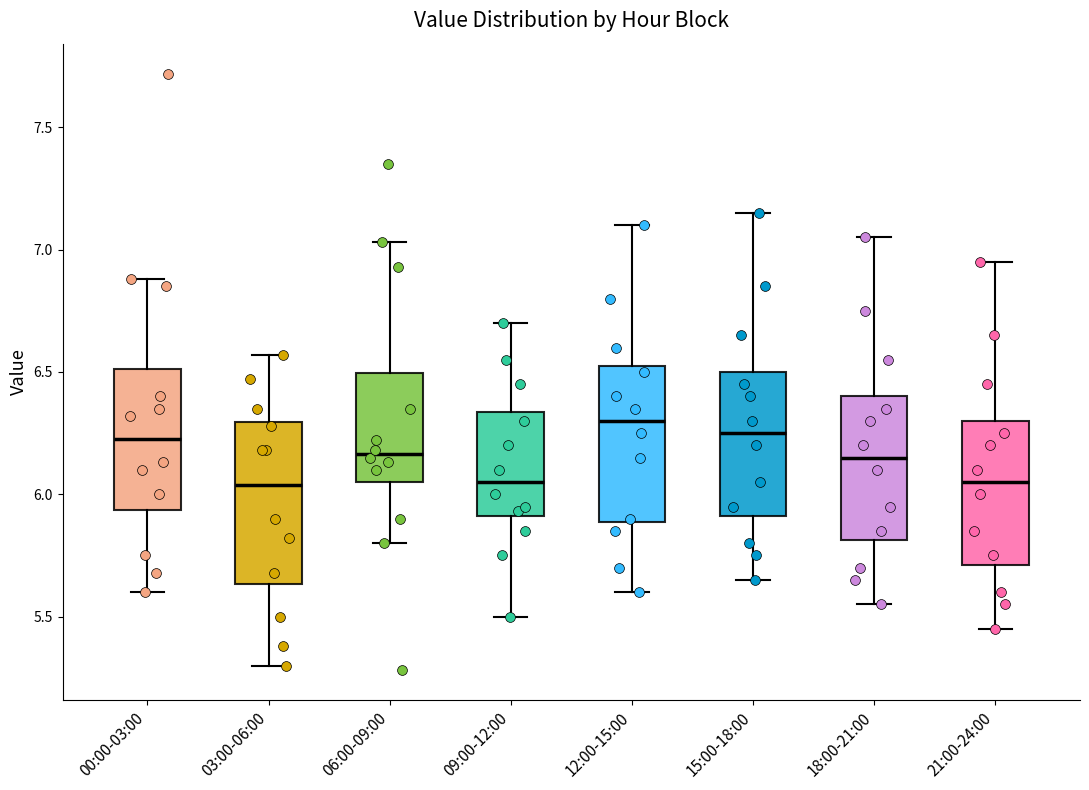

Reading left to right, transcribe this box plot: for each box, give where its median line is, the range the box spans, and where its two whiskers end, as read against the y-axis. The values are not printed on the chart, so give them approximately, as read against the axis.

00:00-03:00: median 6.25, box 5.95 to 6.50, whiskers 5.60 to 6.90
03:00-06:00: median 6.05, box 5.65 to 6.30, whiskers 5.30 to 6.55
06:00-09:00: median 6.15, box 6.05 to 6.50, whiskers 5.80 to 7.05
09:00-12:00: median 6.05, box 5.90 to 6.35, whiskers 5.50 to 6.70
12:00-15:00: median 6.30, box 5.90 to 6.55, whiskers 5.60 to 7.10
15:00-18:00: median 6.25, box 5.90 to 6.50, whiskers 5.65 to 7.15
18:00-21:00: median 6.15, box 5.80 to 6.40, whiskers 5.55 to 7.05
21:00-24:00: median 6.05, box 5.70 to 6.30, whiskers 5.45 to 6.95